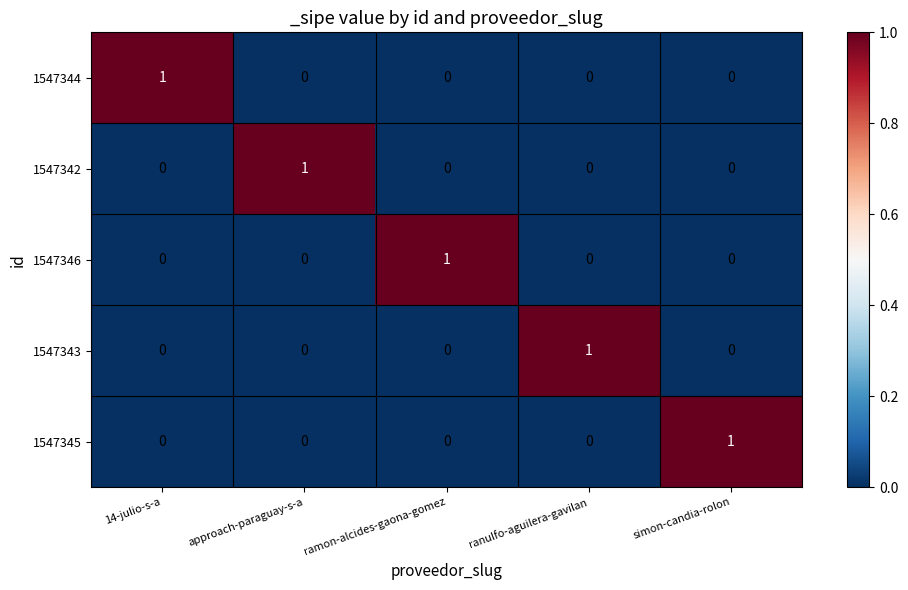

Is the value of 1547346 at ramon-alcides-gaona-gomez greater than the value of 1547345 at 14-julio-s-a?

Yes